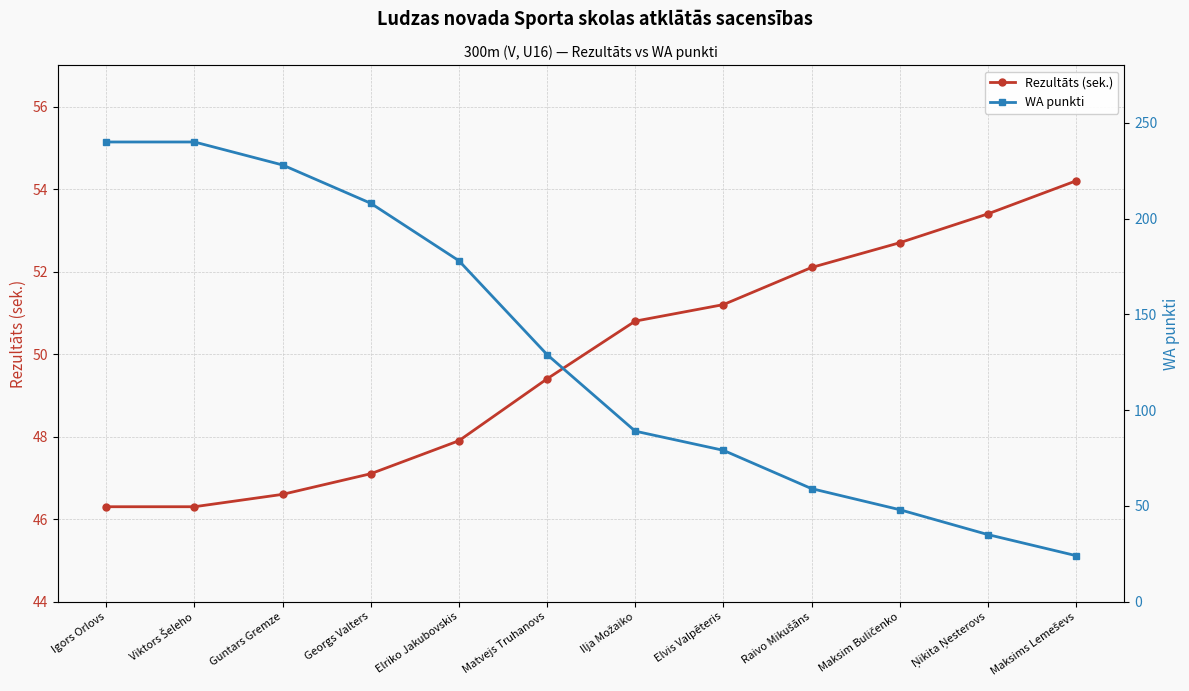

Does the chart display data point markers on the line(s)?

Yes